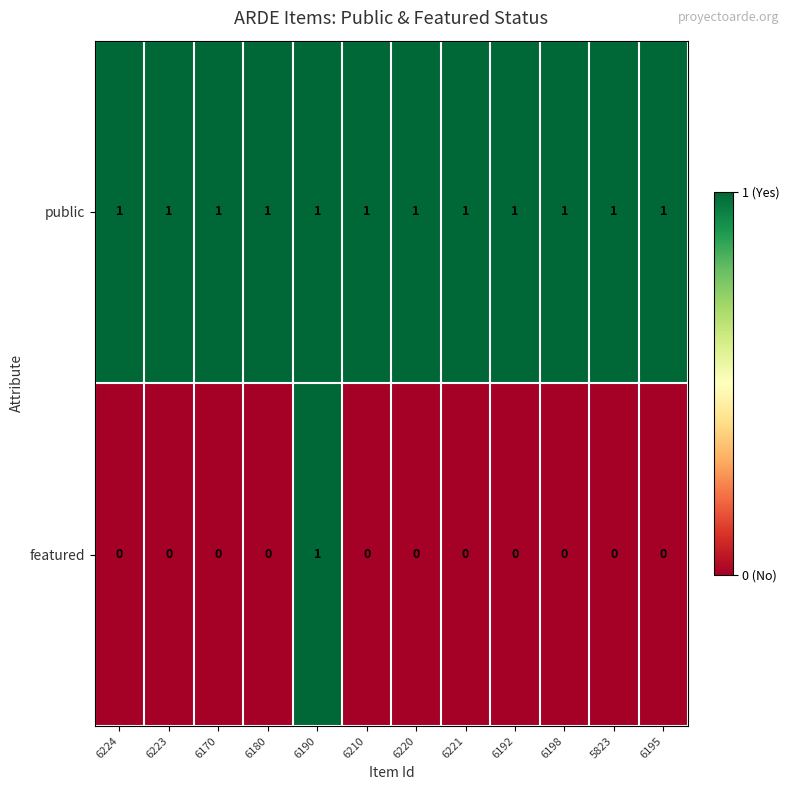

The value of featured at 6220 is -1. True or false?

False